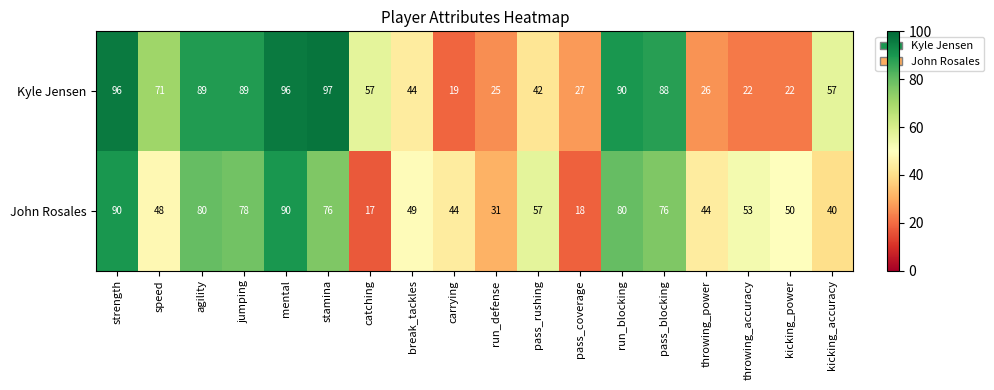

Is the value of John Rosales at catching greater than the value of Kyle Jensen at run_blocking?

No